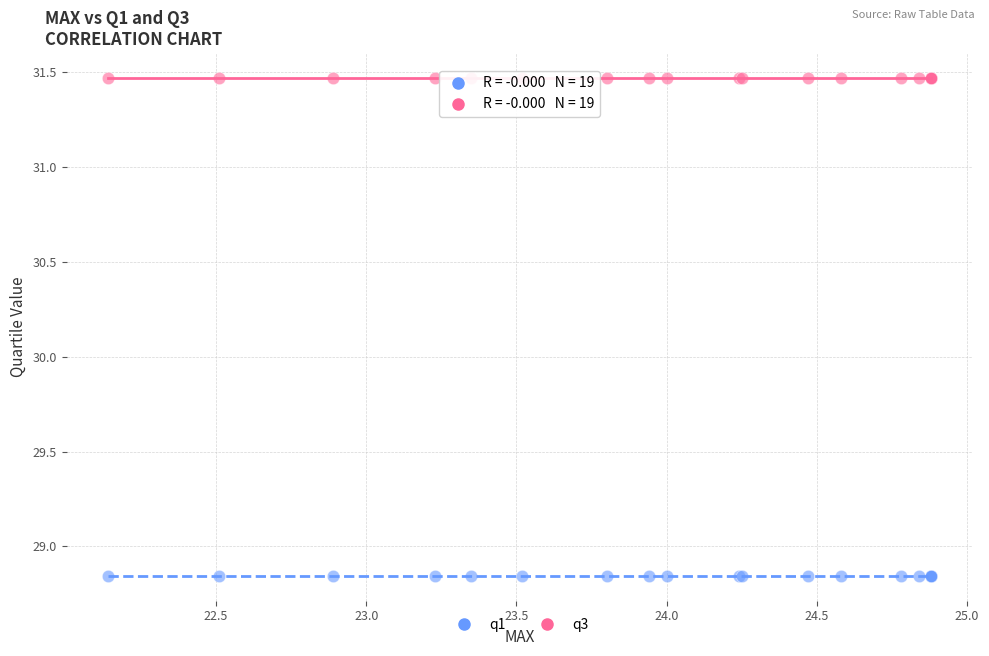

Which series reaches the minimum Y coordinate?

q1